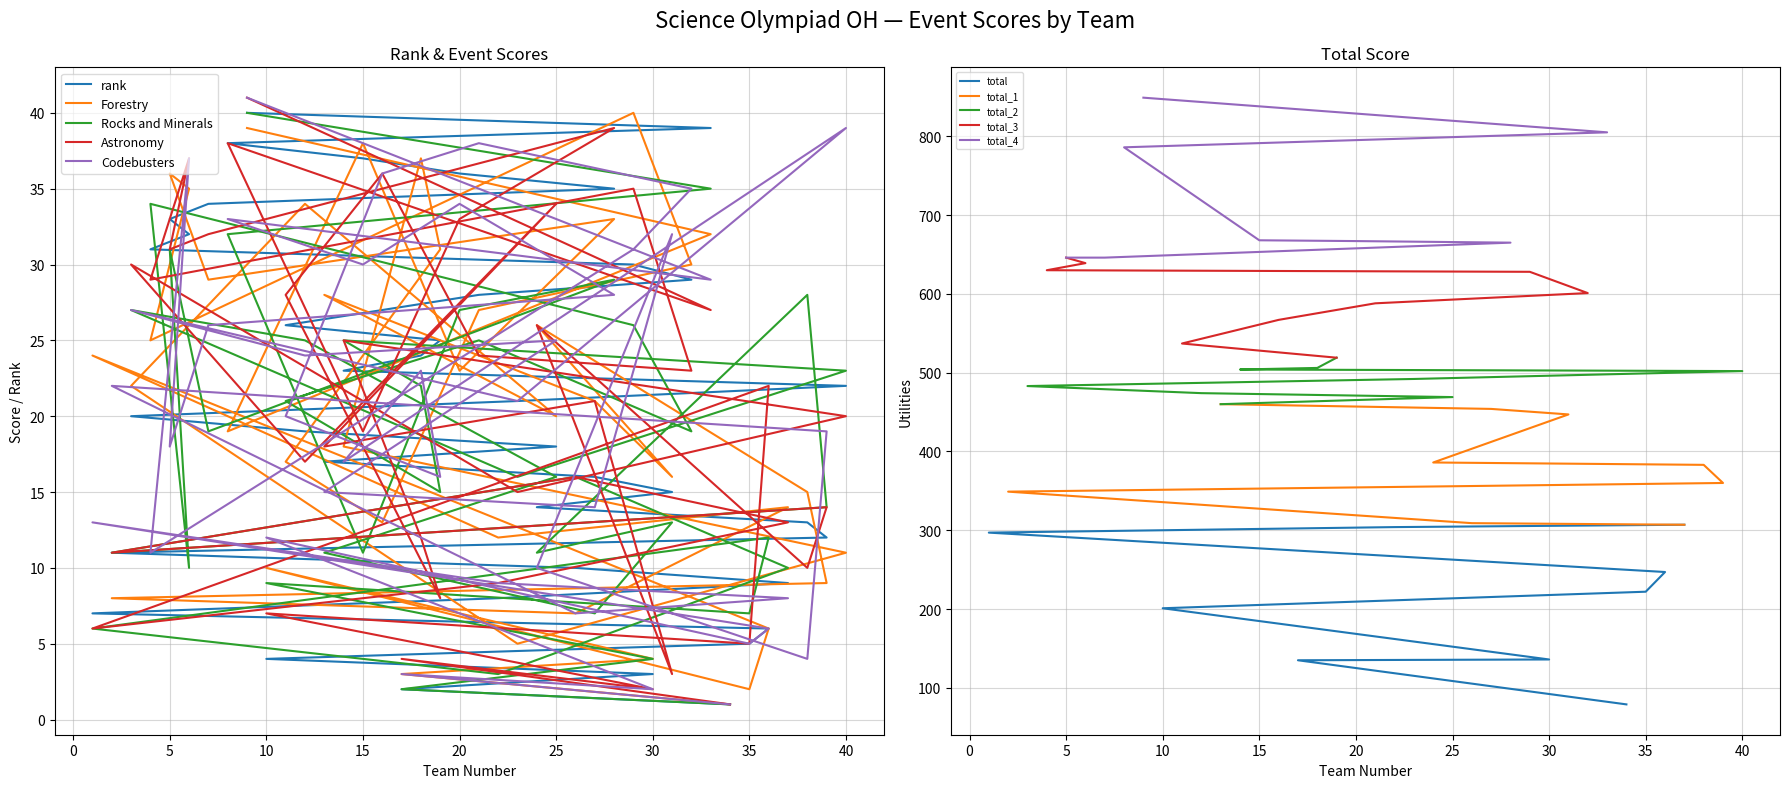

Where is Rocks and Minerals nearest to the value 20?

11